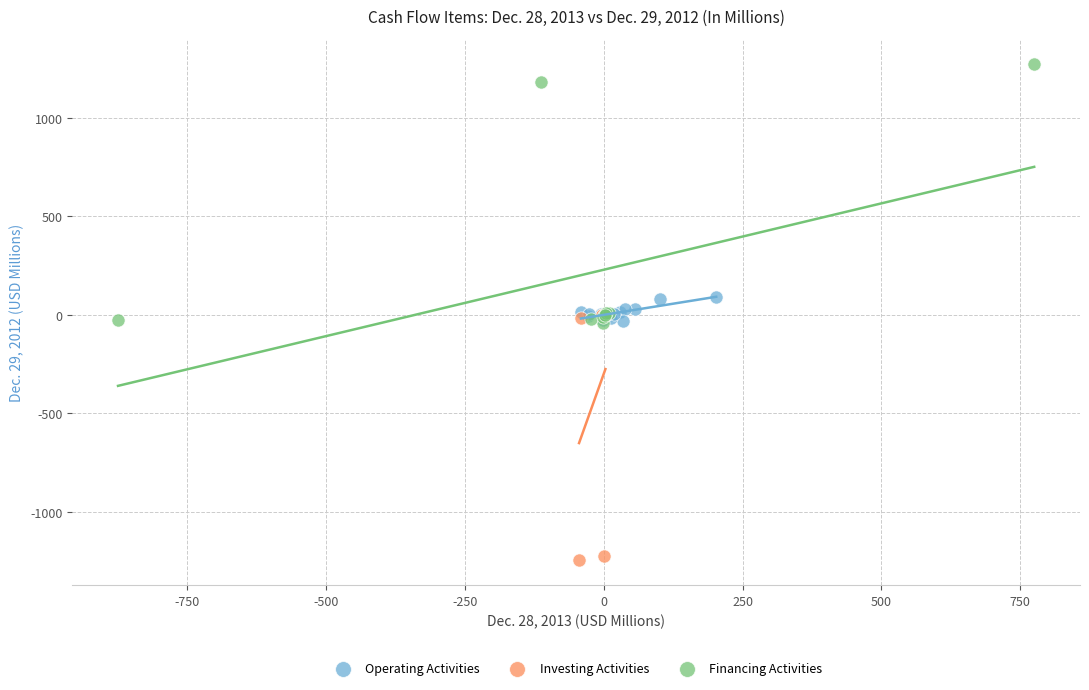

Which series reaches the minimum Y coordinate?

Investing Activities